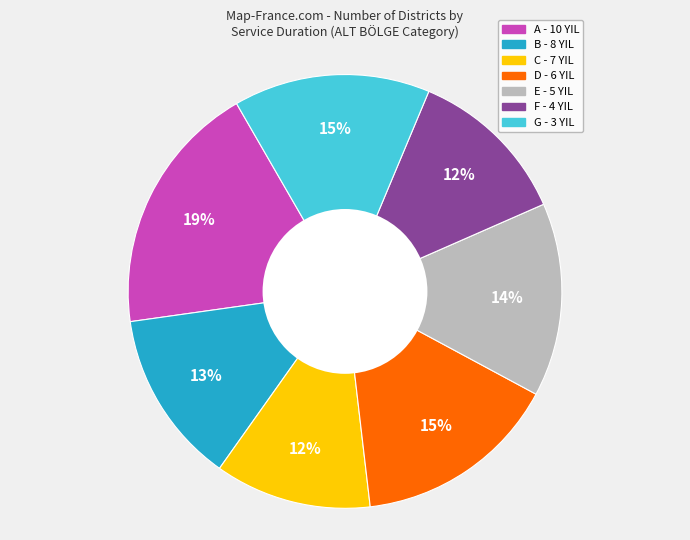

To the nearest percent, what is the difference between the largest and smallest slice percentages?

7%